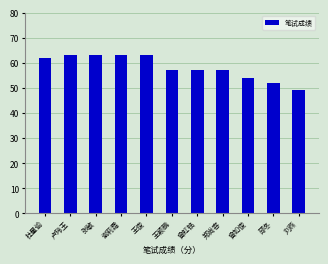

What is the difference between the values at 曾如俊 and 曾虹铭?

3